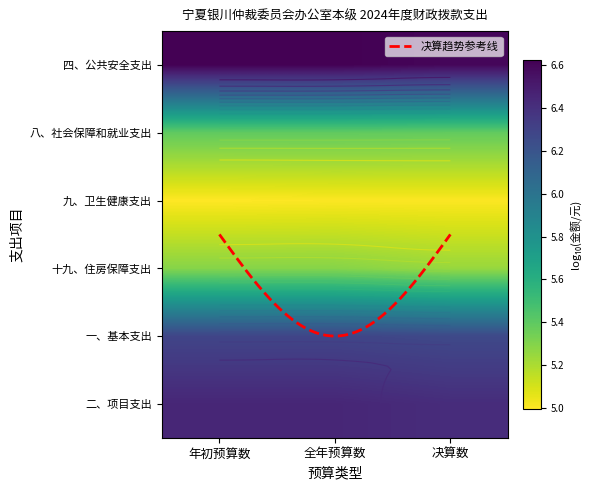

List the series in order of their peak value, highest first.

四、公共安全支出, 二、项目支出, 一、基本支出, 十九、住房保障支出, 八、社会保障和就业支出, 九、卫生健康支出